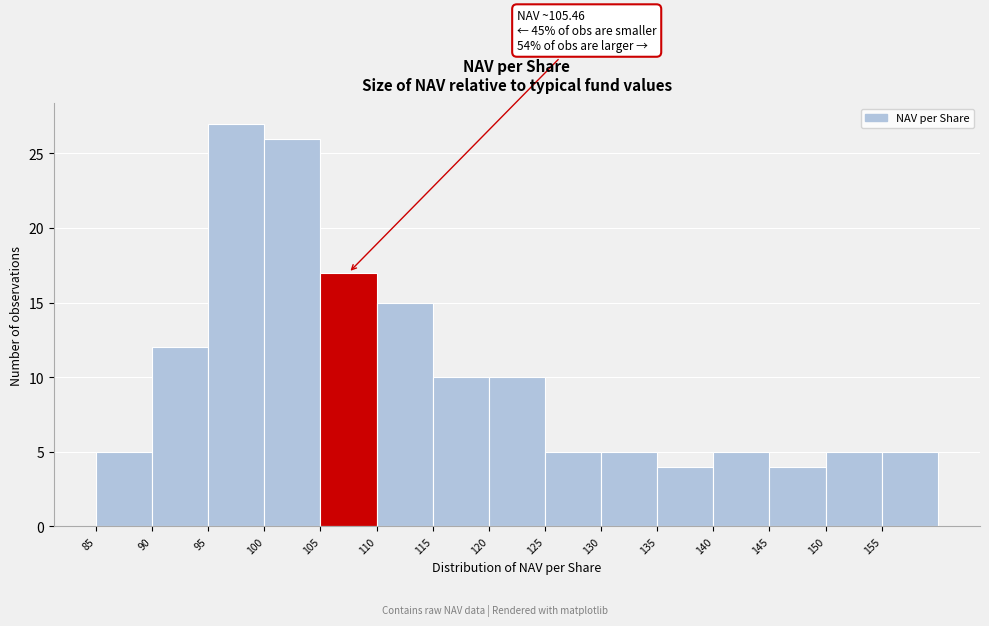

Which range on the x-axis has the tallest bar?

95 to 100